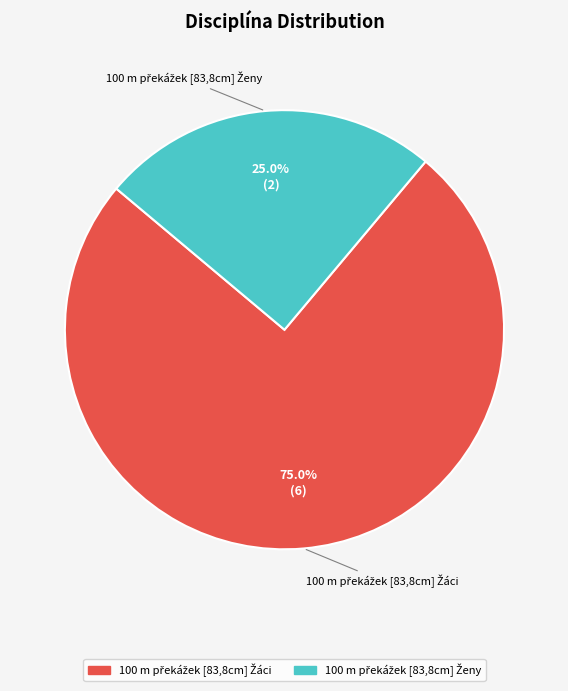

How many slices are in this pie chart?

2